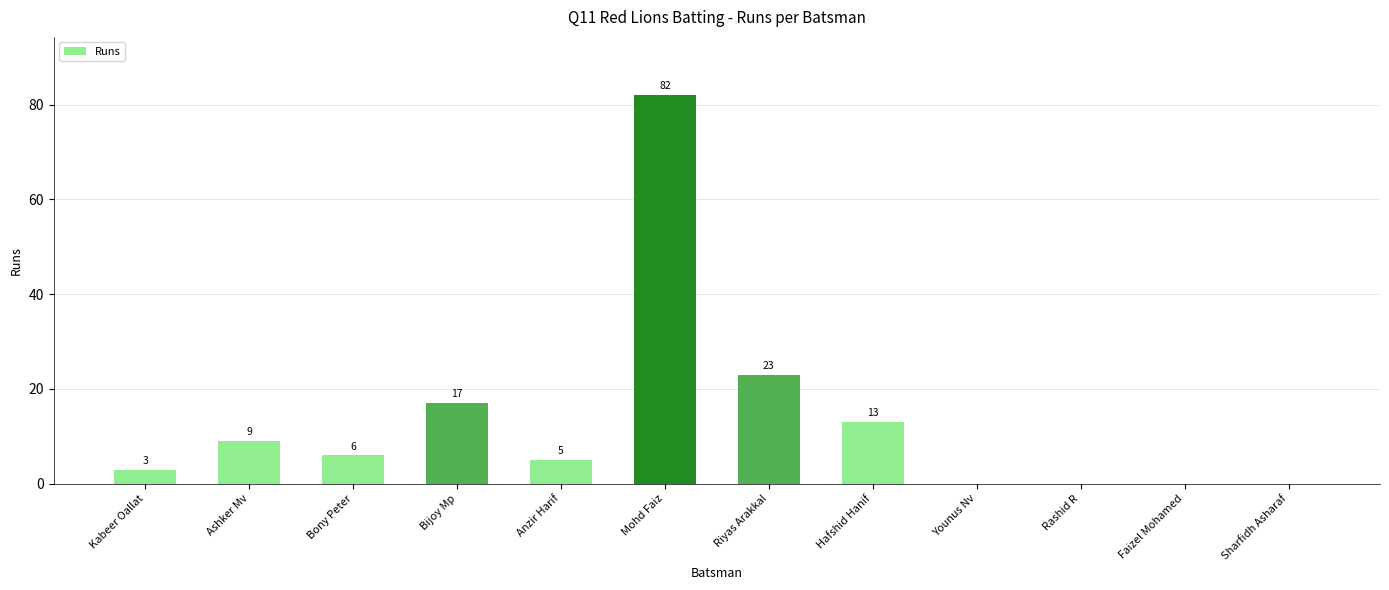

What is the maximum value shown in the chart?

82